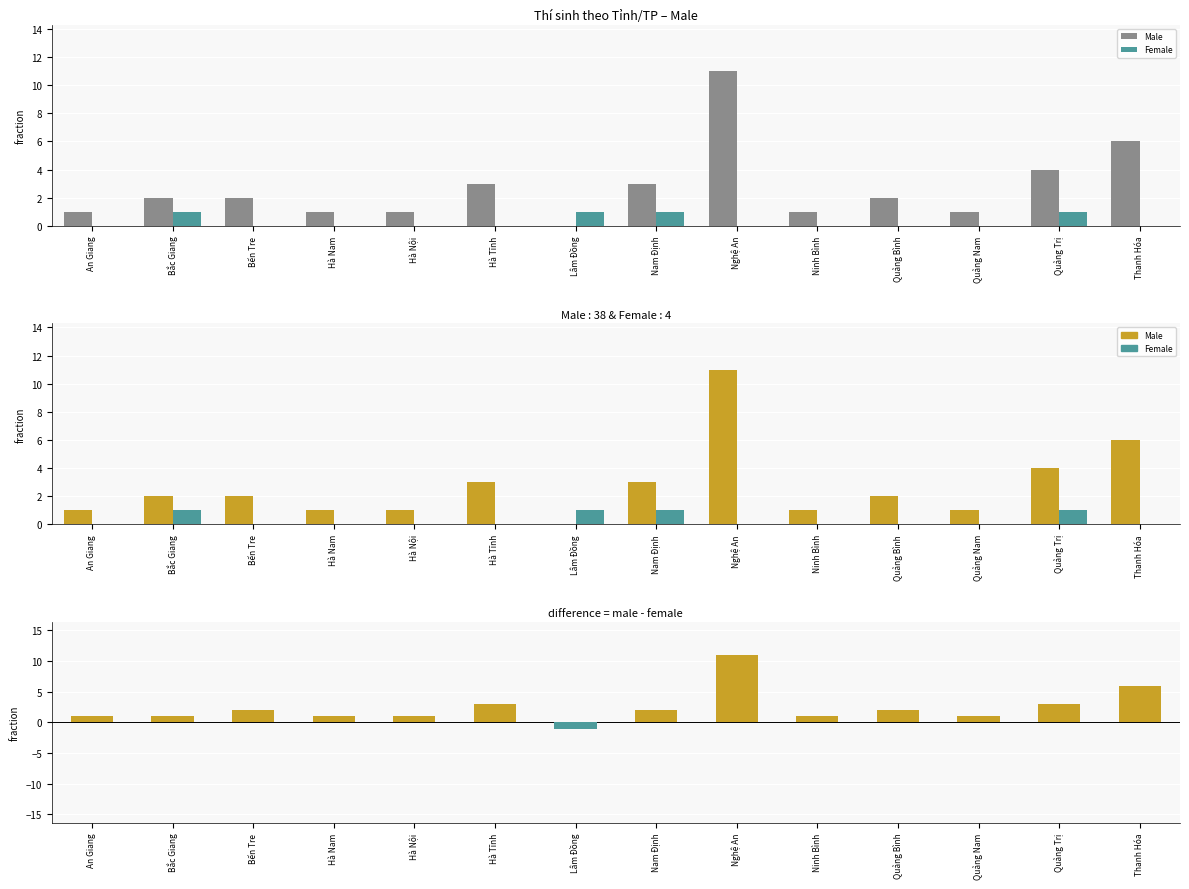

List the labels in order of Male value, largest first.

Nghệ An, Thanh Hóa, Quảng Trị, Hà Tĩnh, Nam Định, Bắc Giang, Bến Tre, Quảng Bình, An Giang, Hà Nam, Hà Nội, Ninh Bình, Quảng Nam, Lâm Đồng